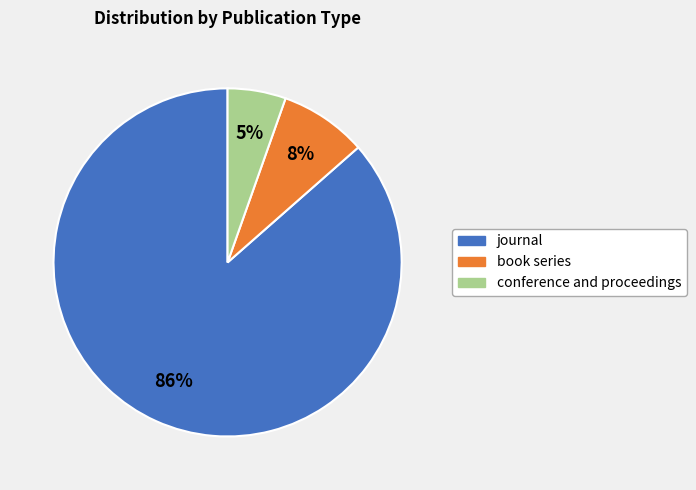

Does any single category account for the majority?

Yes